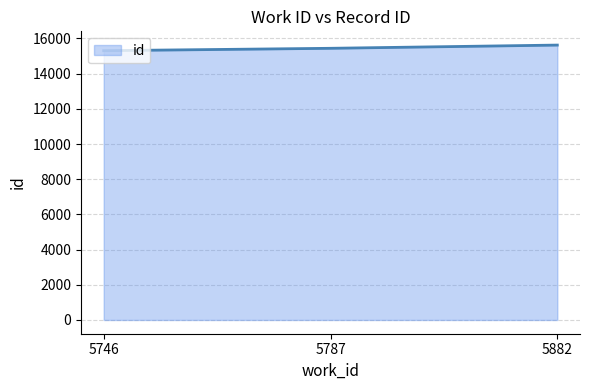

What is the change in value from 5746 to 5882?

+319